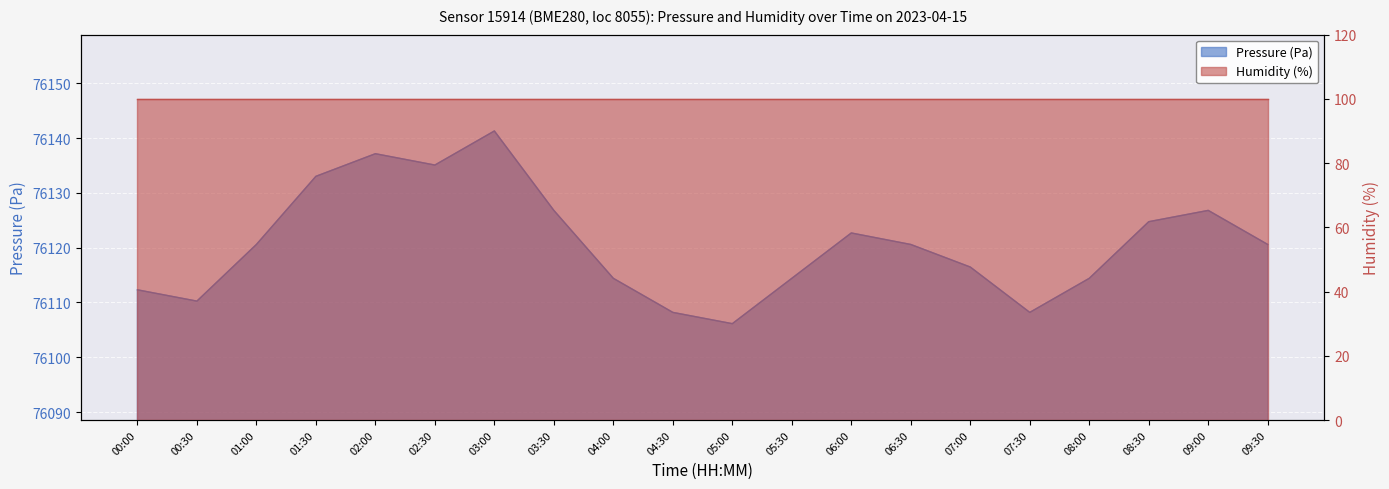

Is it true that the value at 06:30 is 76120.6?

True